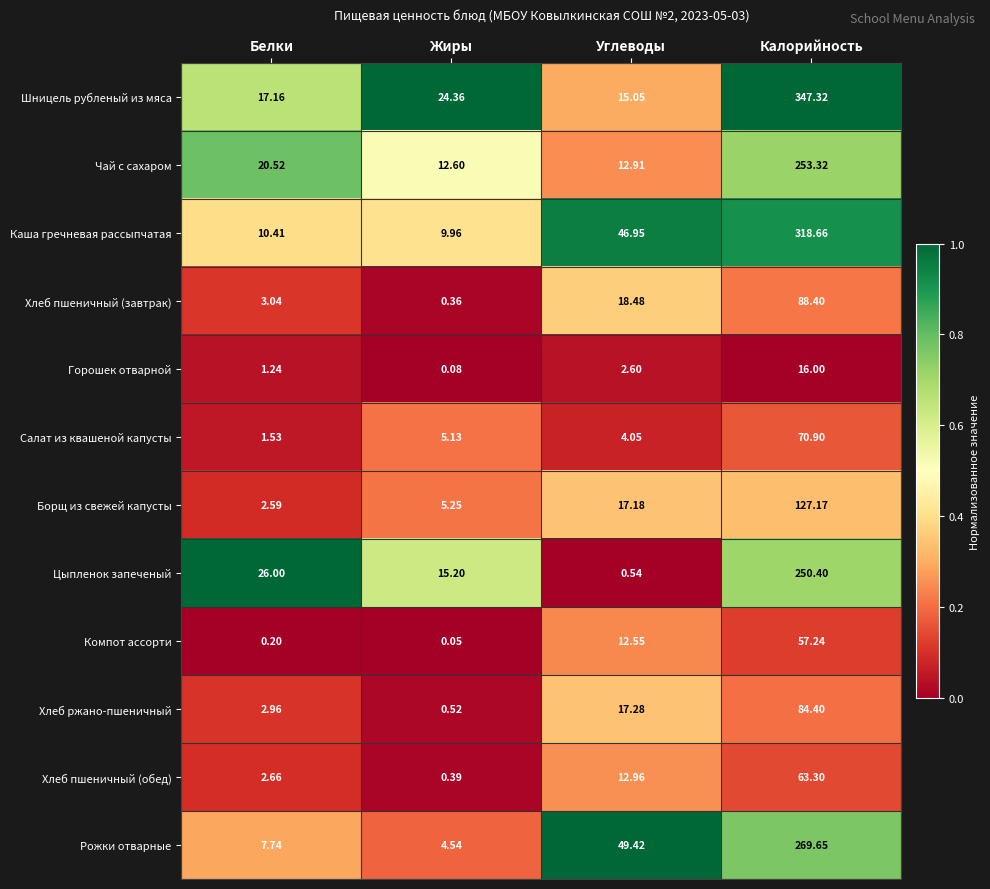

Rank the categories by Цыпленок запеченый value from lowest to highest.

Углеводы, Жиры, Белки, Калорийность